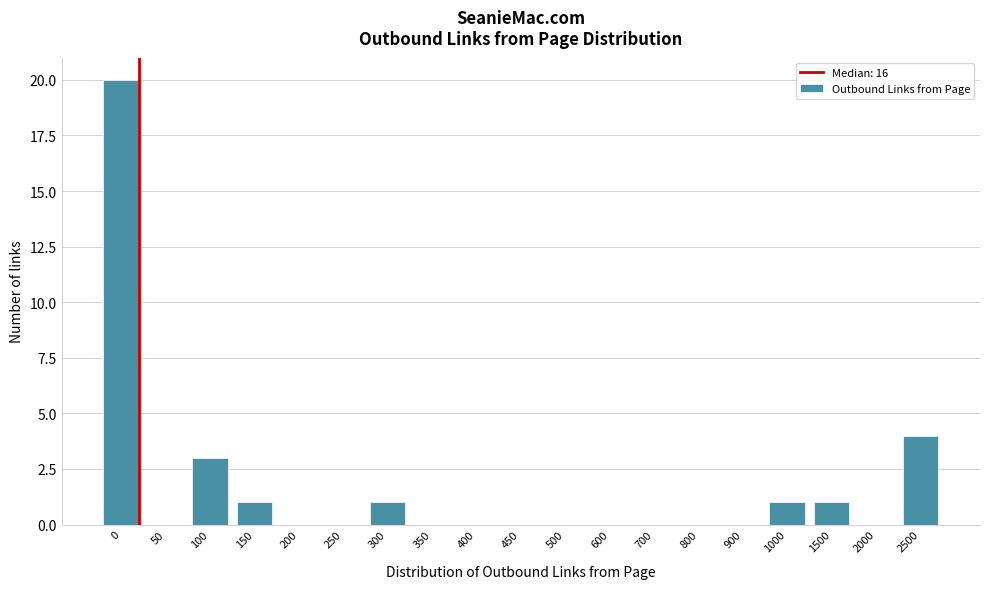

Reading left to right, extract all data points from this chart.

0=20	50=0	100=3	150=1	200=0	250=0	300=1	350=0	400=0	450=0	500=0	600=0	700=0	800=0	900=0	1000=1	1500=1	2000=0	2500=4